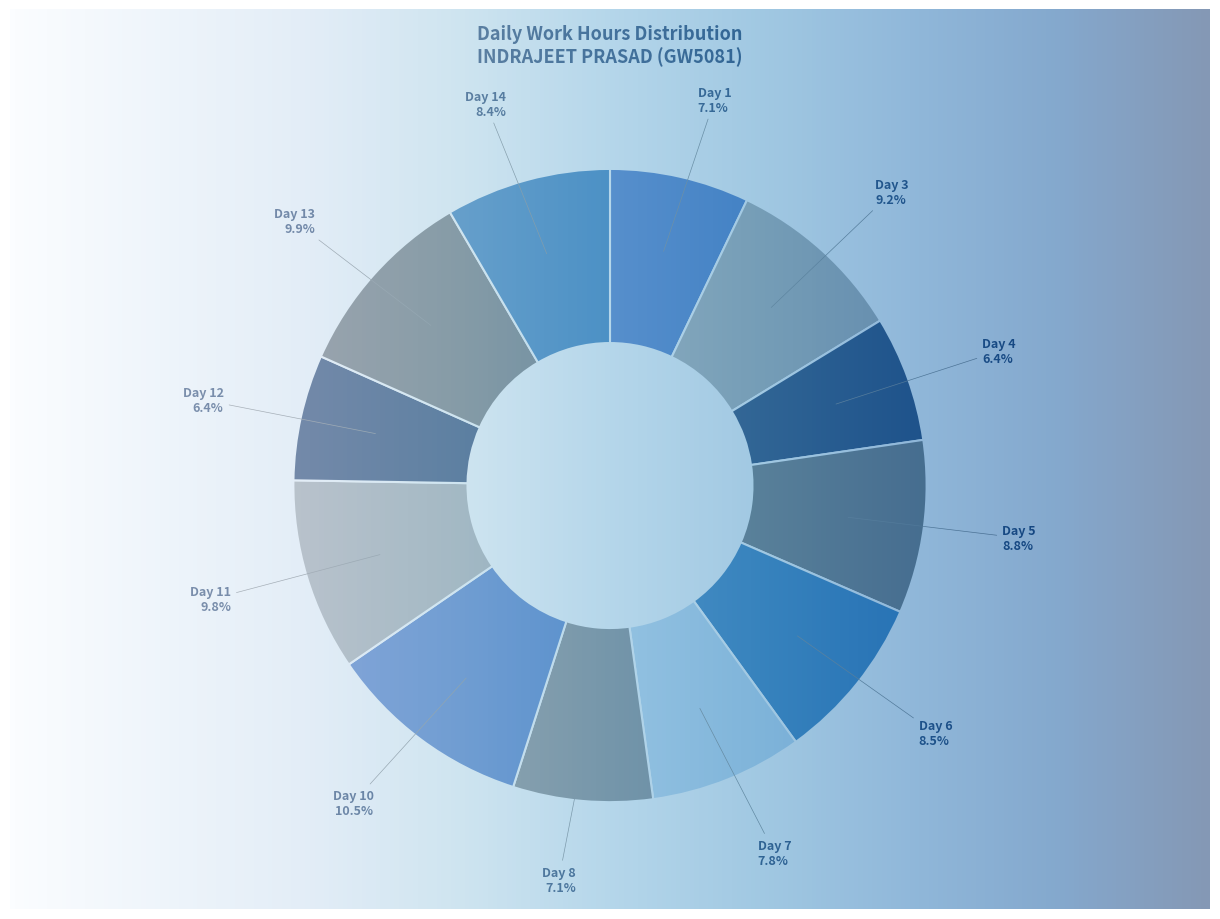

Count the number of slices in the pie.

12